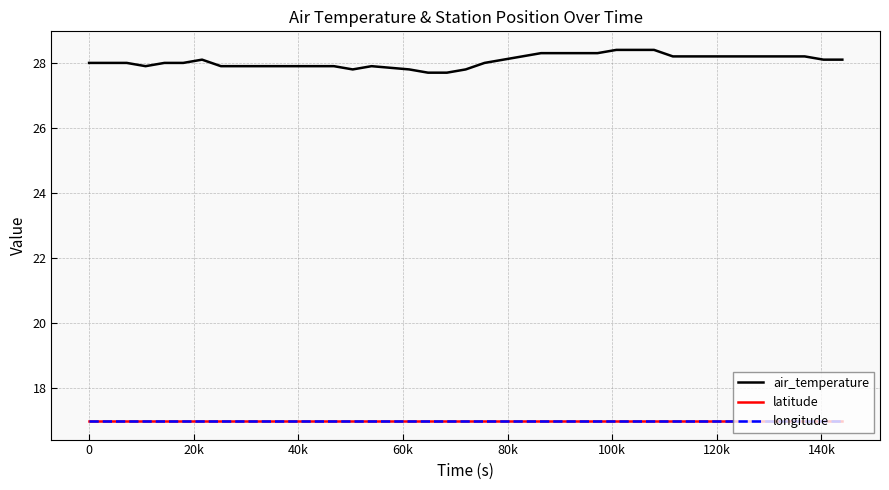

Which series has the largest range (max minus min)?

air_temperature